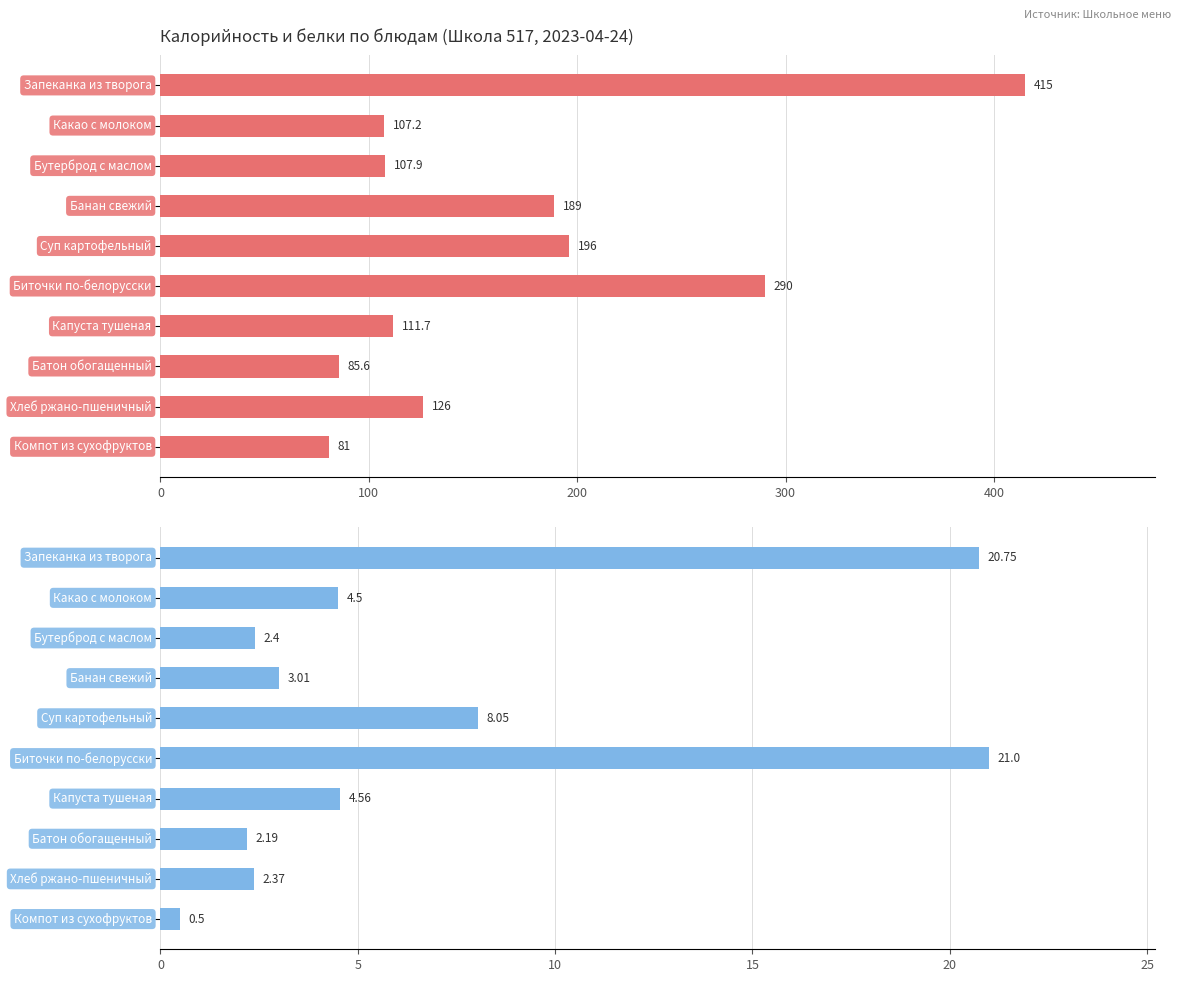

Rank the series by their maximum value, from lowest to highest.

Белки, Калорийность